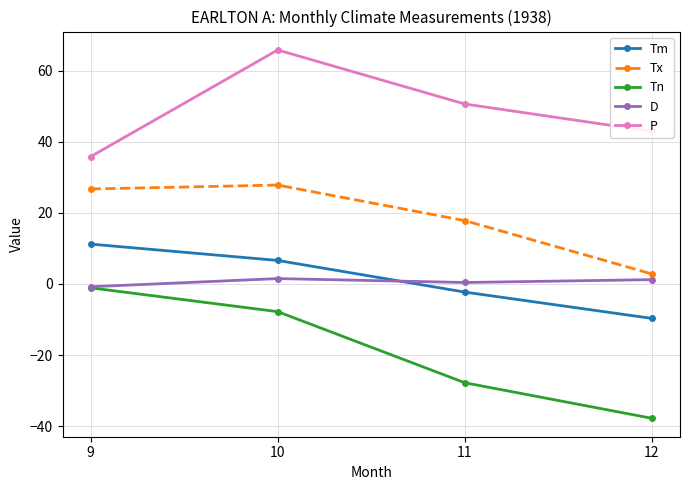

How many lines are shown in the chart?

5